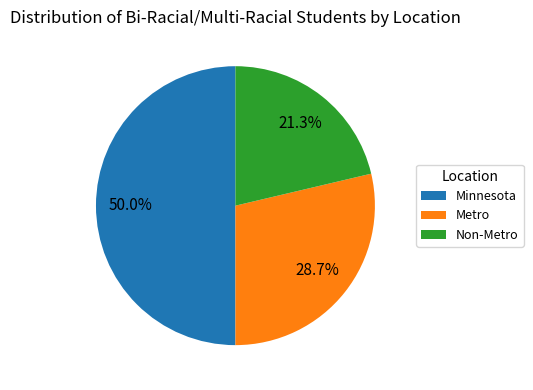

What percentage is the Metro slice, to the nearest percent?

29%